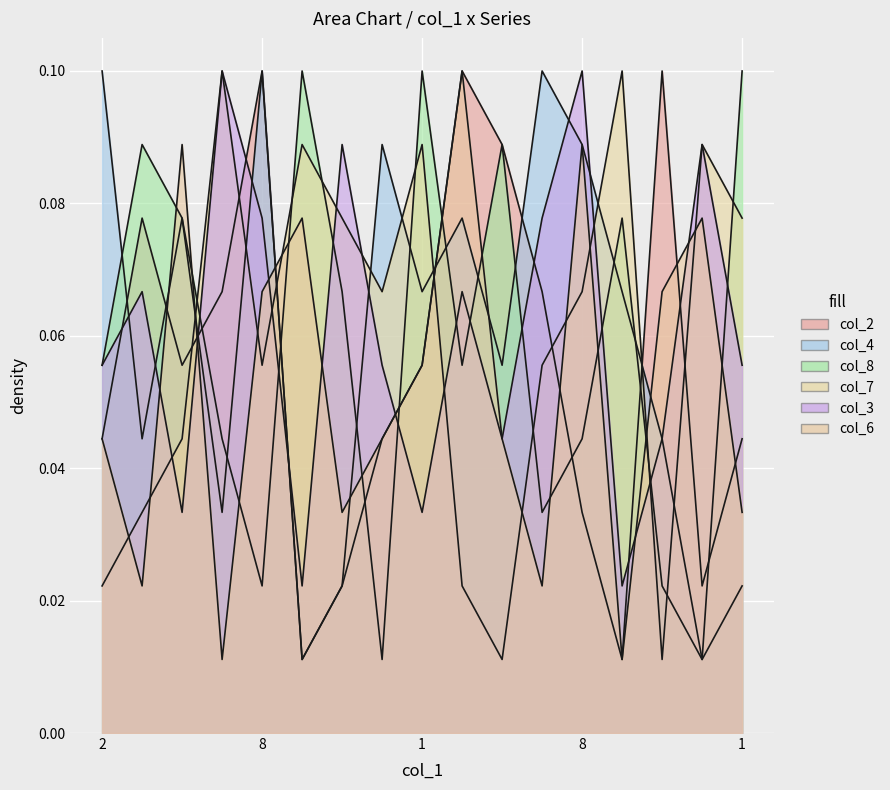

How many distinct data groups are displayed?

6